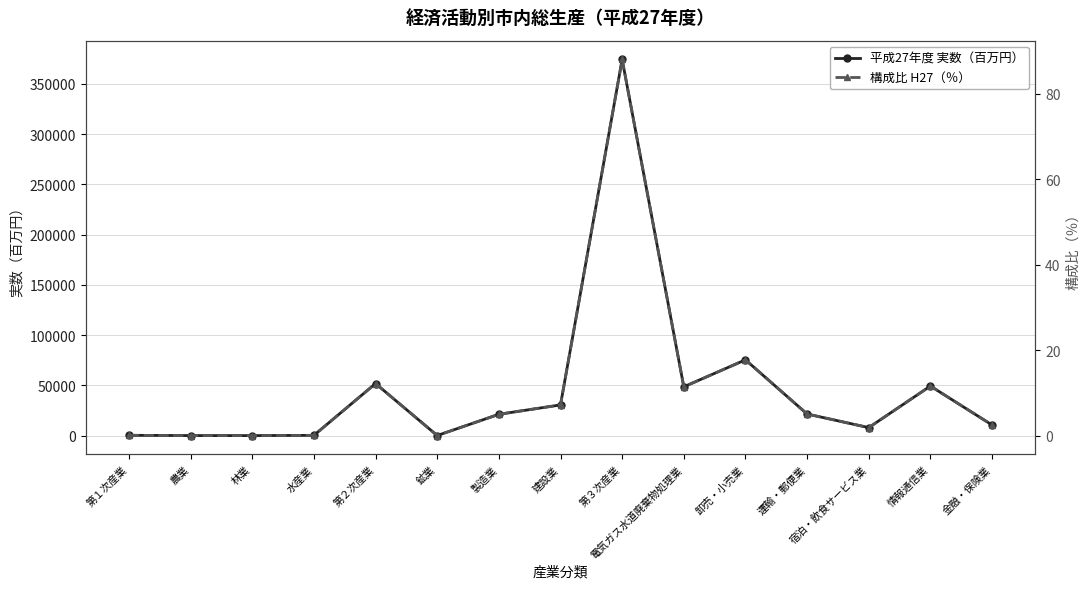

What is the value of the 構成比 H27（％） point at the 11th from the left?

17.7